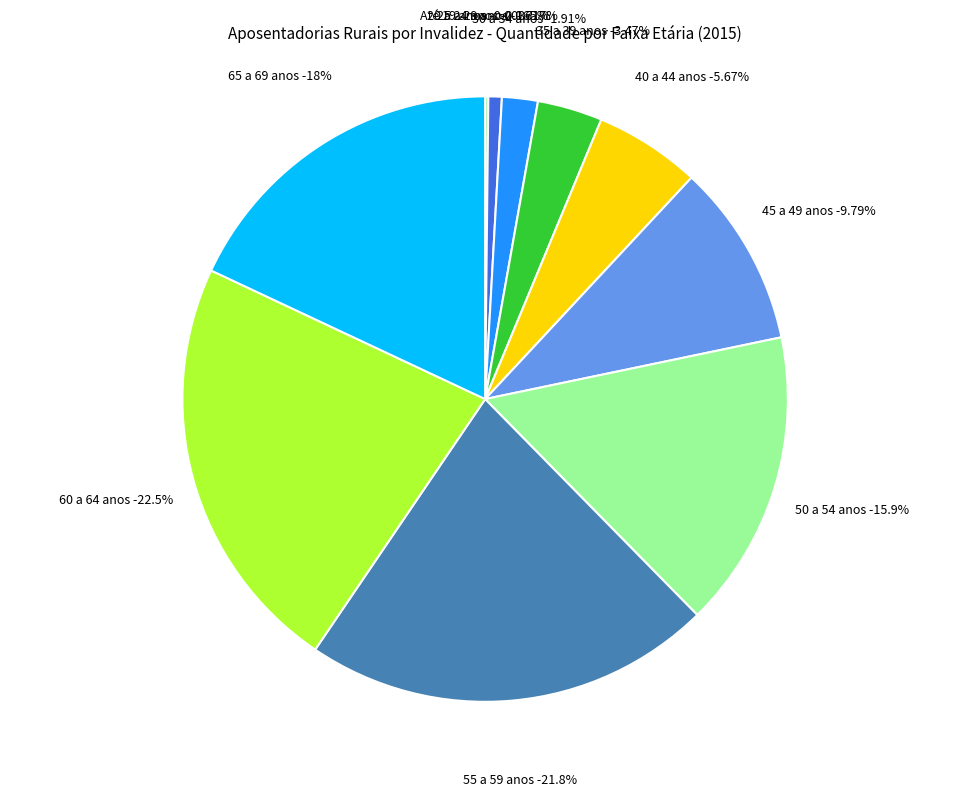

How many slices are in this pie chart?

11